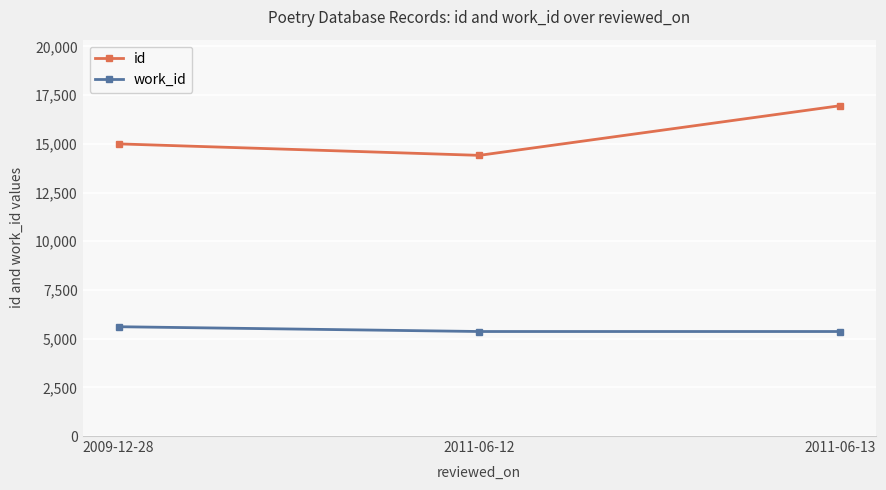

Which series changed the most between 2009-12-28 and 2011-06-13?

id